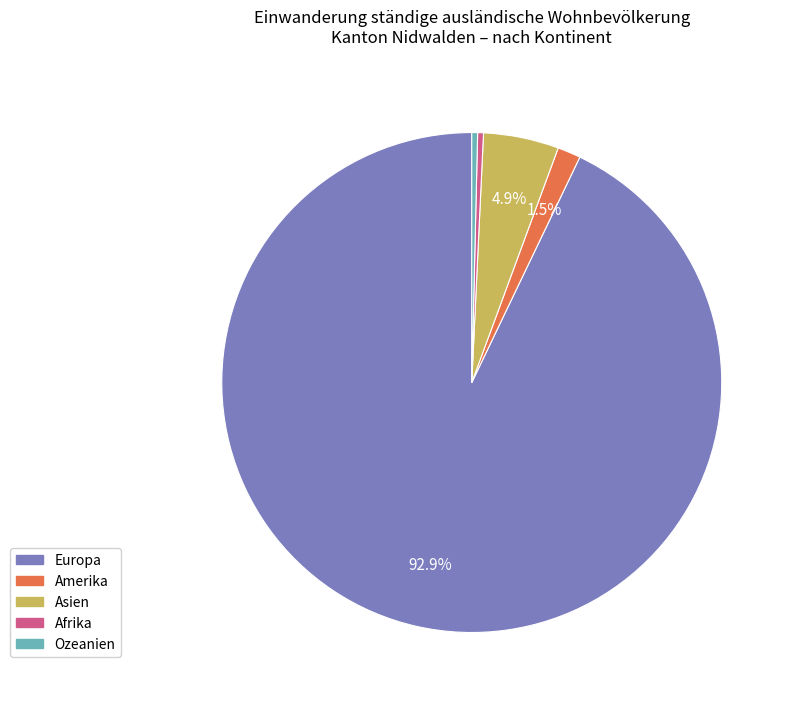

Does Afrika account for over 50% of the chart?

No